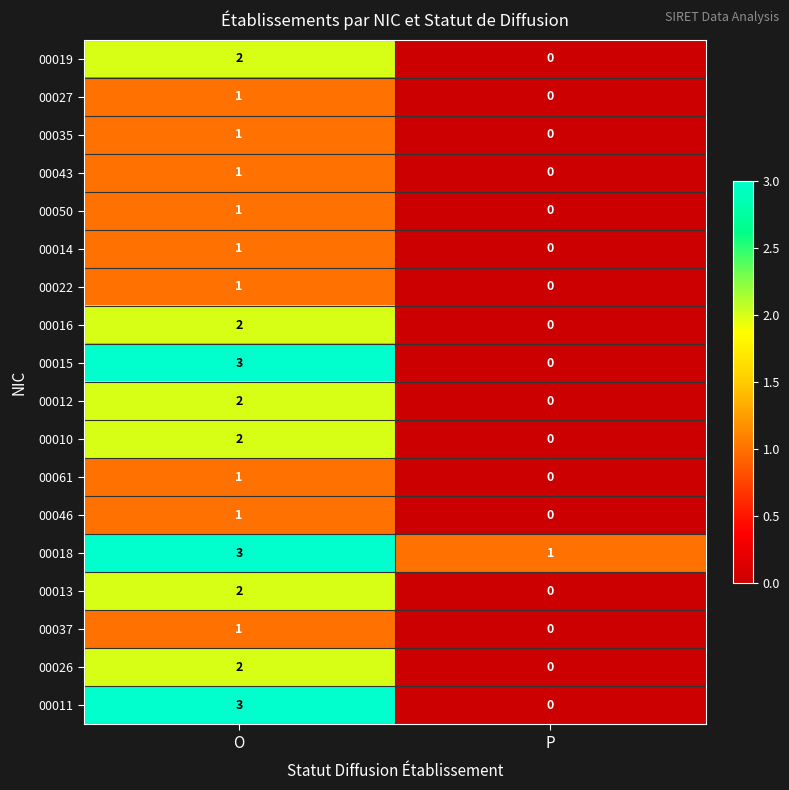

At which category is the sum across all series the highest?

O